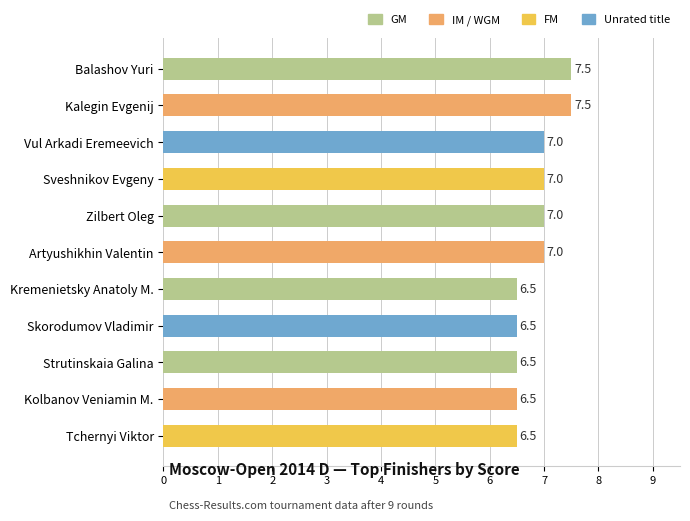

What is the sum of the values at Kalegin Evgenij and Zilbert Oleg?

14.5